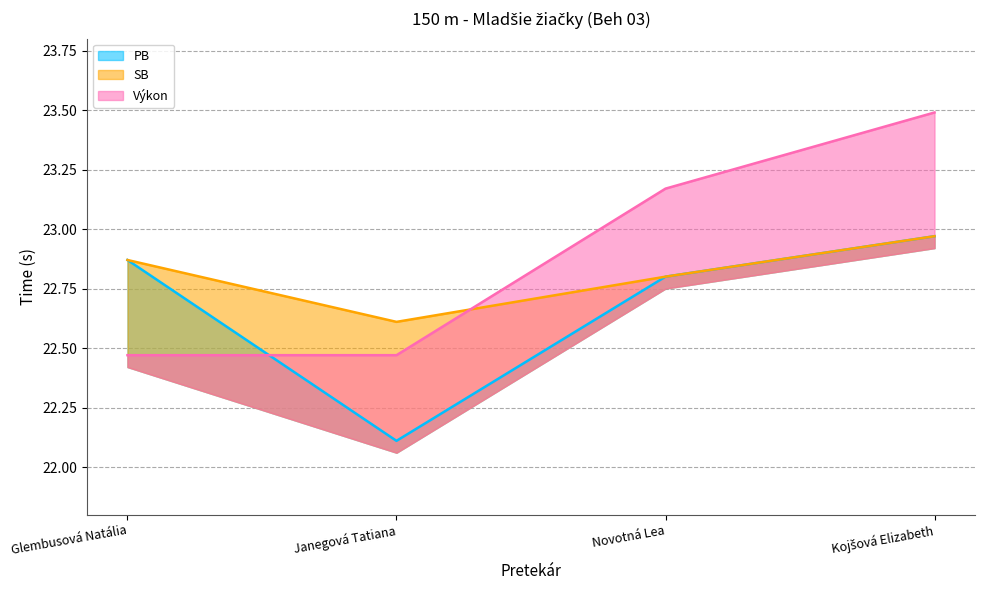

At how many categories does at least one series exceed 23?

2